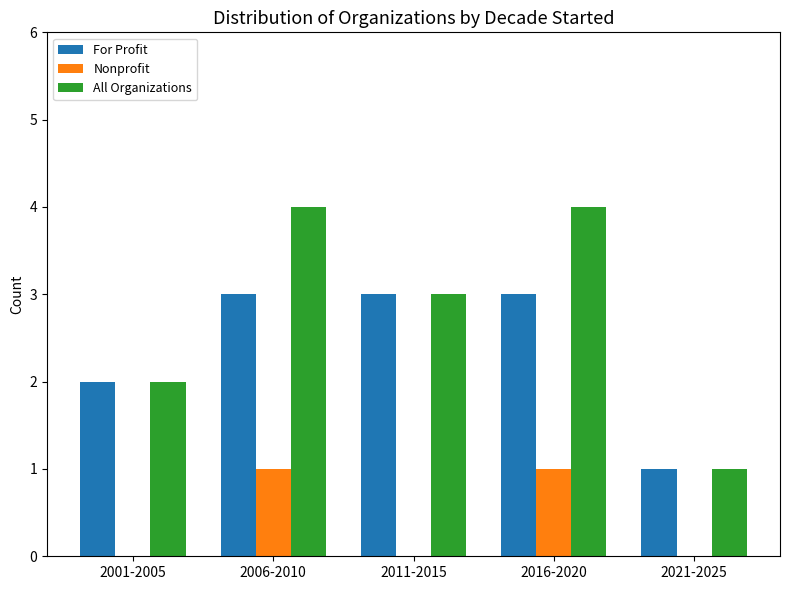

Reading left to right, list all the values displayed in this chart.

For Profit: 2	3	3	3	1
Nonprofit: 0	1	0	1	0
All Organizations: 2	4	3	4	1